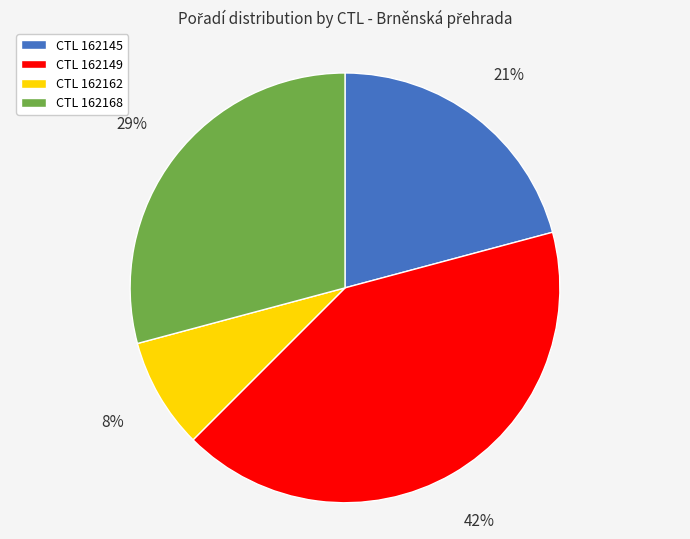

To the nearest percent, what is the average slice percentage?

25%